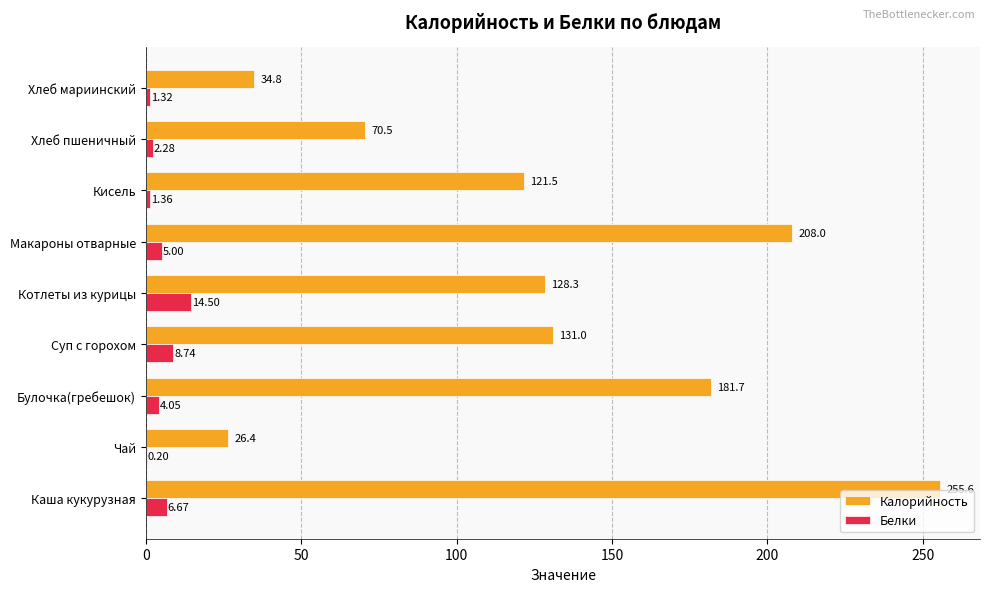

Where is Белки nearest to the value 7?

Каша кукурузная